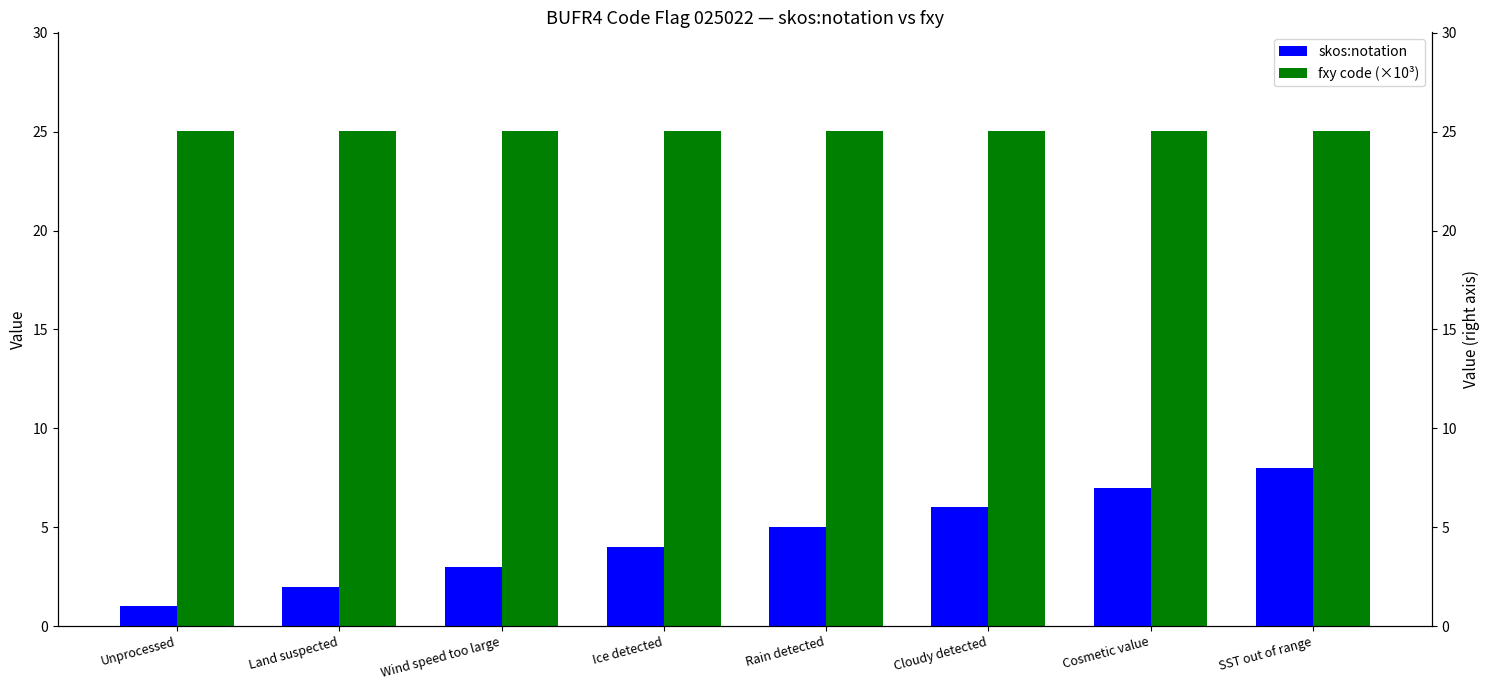

The skos:notation series shows 1.6 at Unprocessed. True or false?

False